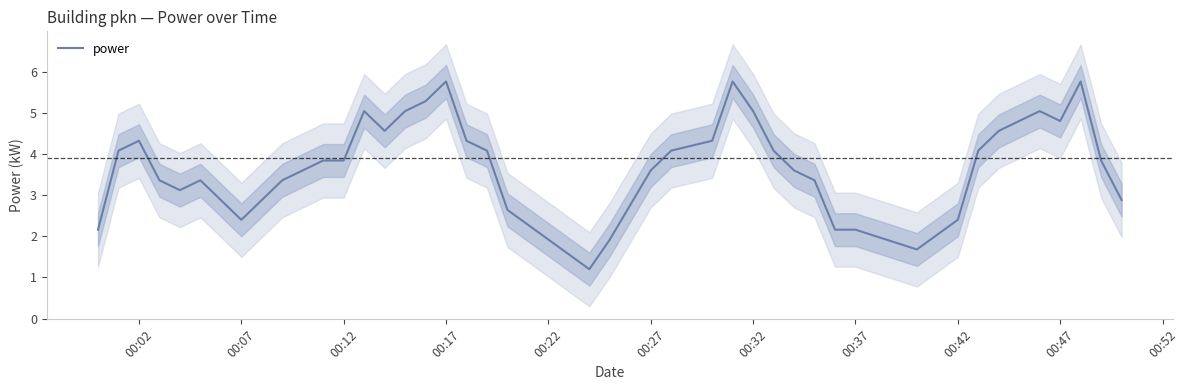

What is the highest value of the power series?

5.8